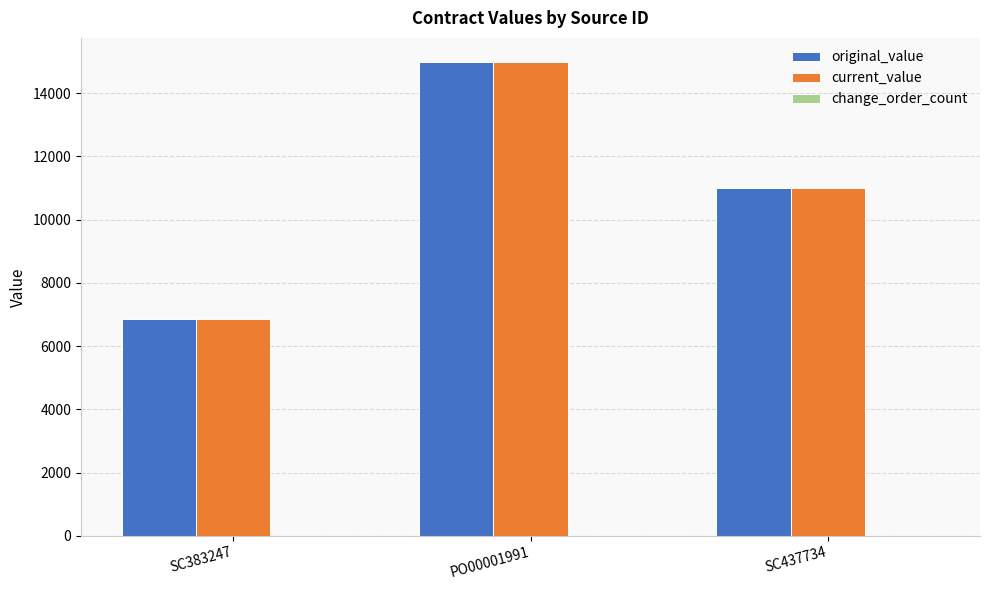

Is it true that current_value equals 4730 at SC437734?

False